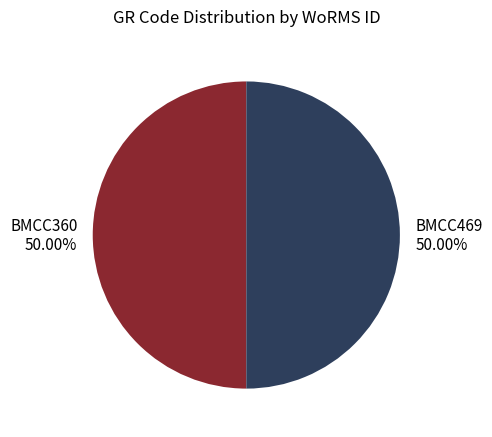

To the nearest percent, what portion does BMCC360 represent?

50%